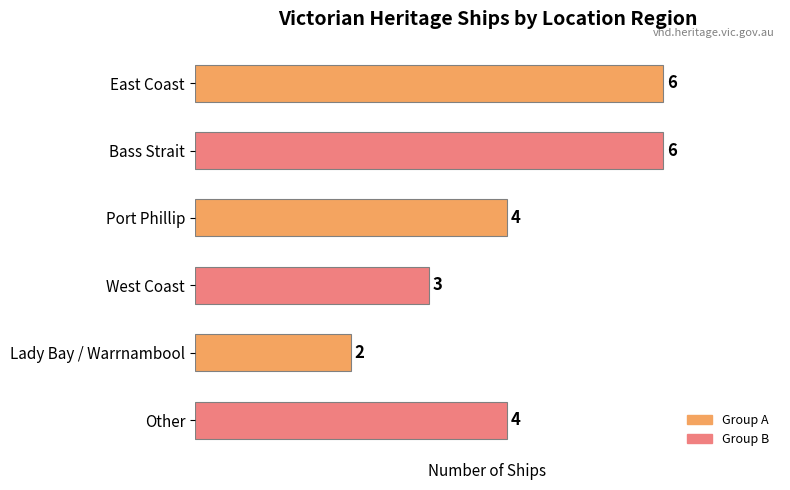

What is the ratio of the value at Other to the value at East Coast?

0.7